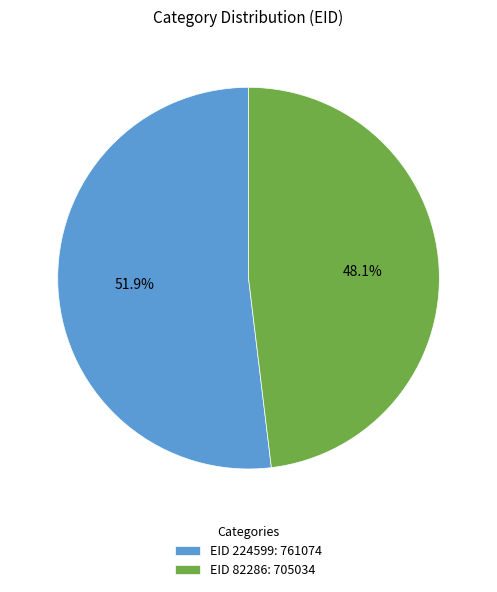

To the nearest percent, what is the average slice percentage?

50%